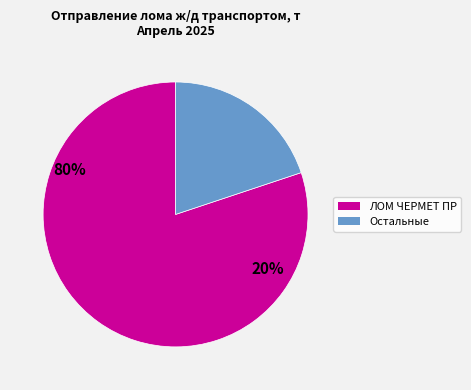

How many segments does this pie chart have?

2